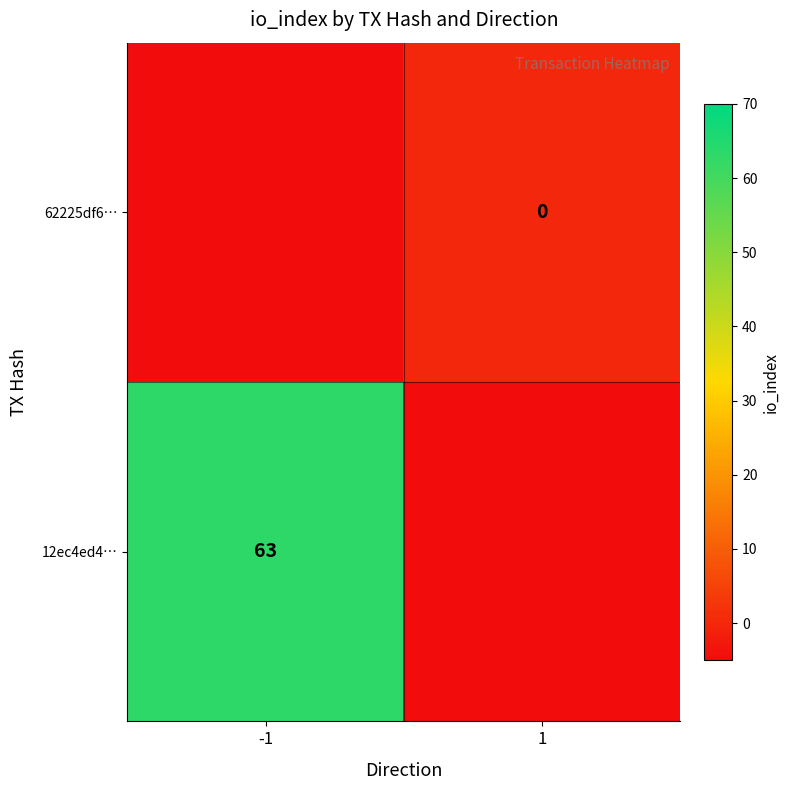

Between 1 and -1, which is larger?

-1